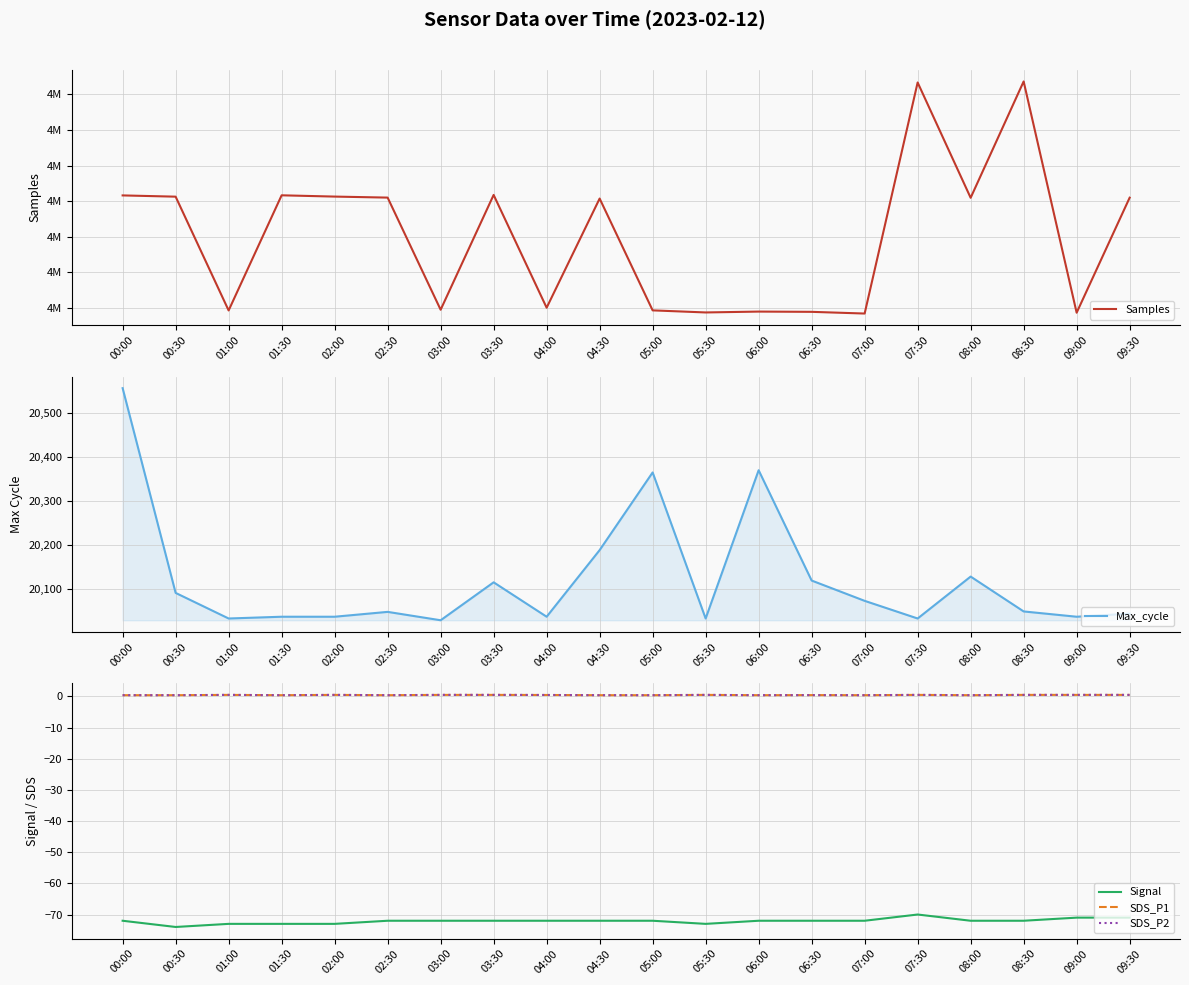

Is the value of SDS_P2 at 01:30 greater than the value of Max_cycle at 06:00?

No